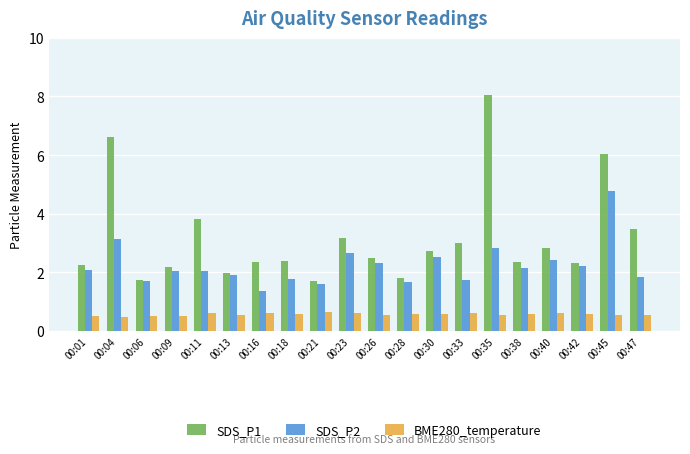

What is the spread (max minus min) of values at 00:35?

7.5